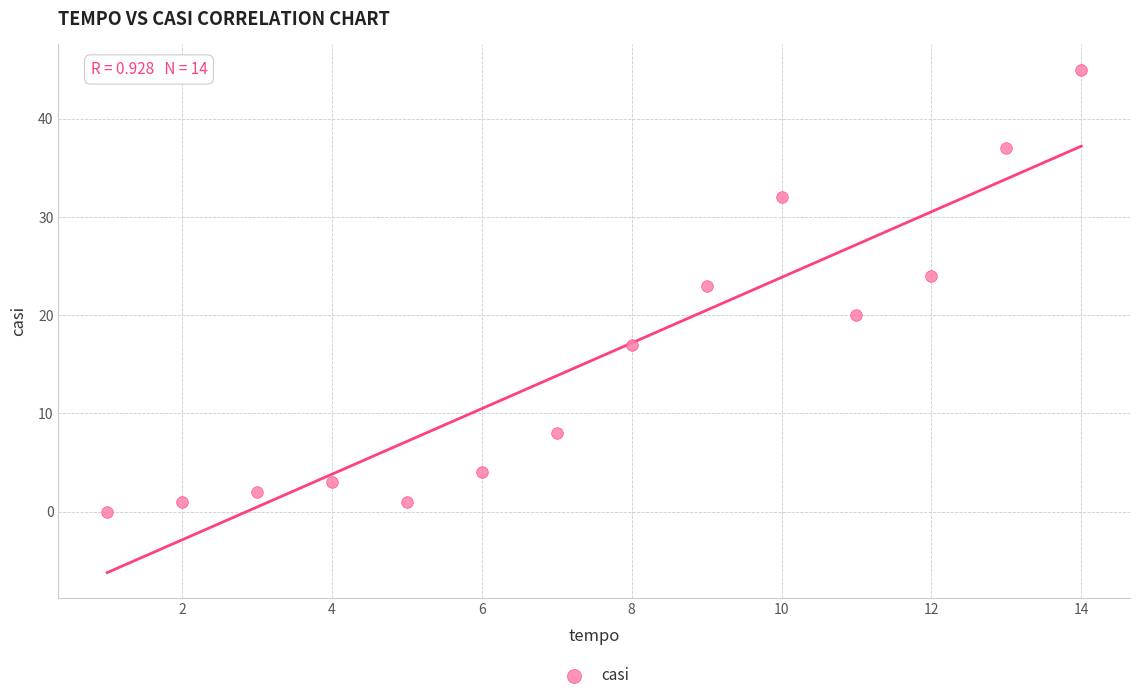

What Y value in the scatter plot is closest to 22?

23